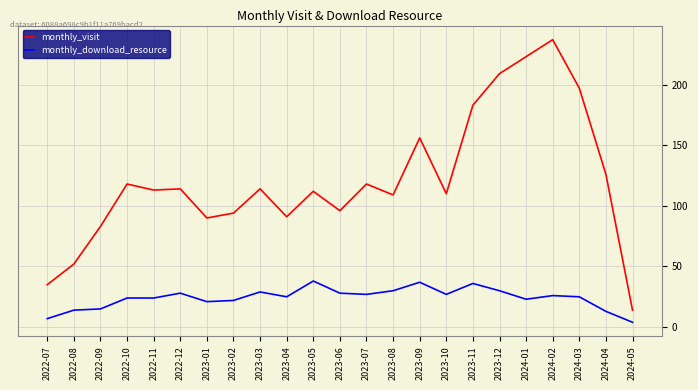

Read the monthly_visit value at 2023-12.

209